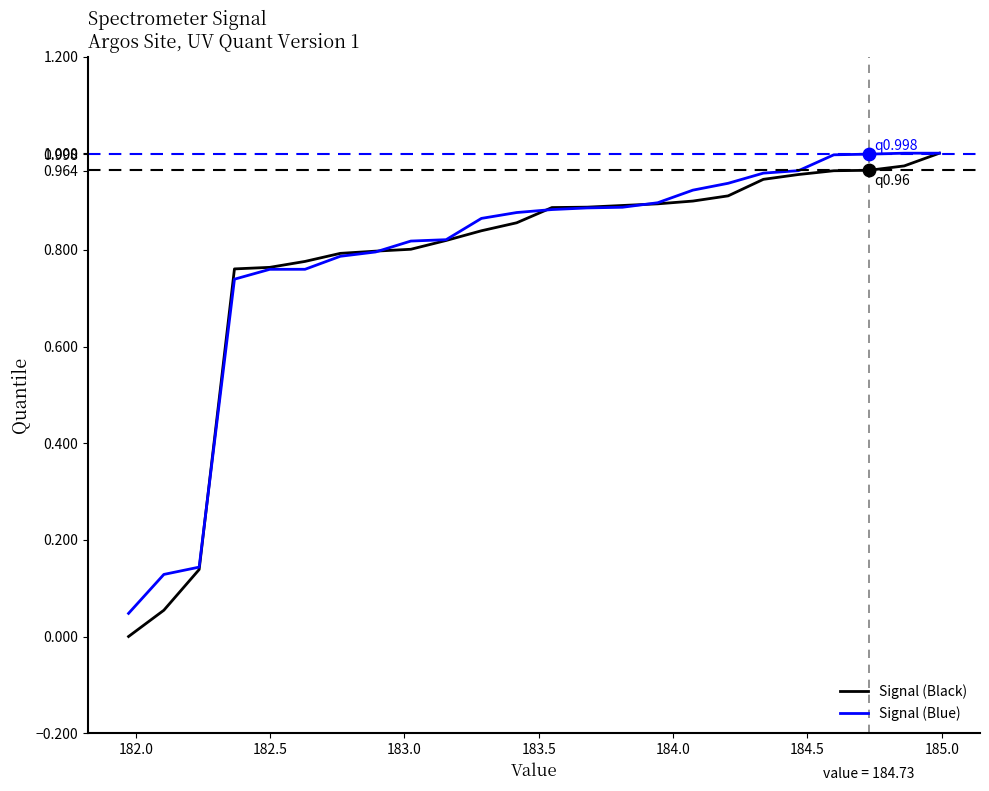

At how many categories does at least one series exceed 0?

24